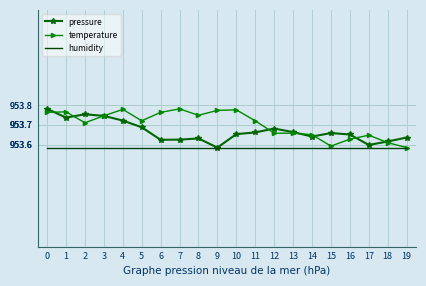

What is the total value across all series at 15?

2860.8